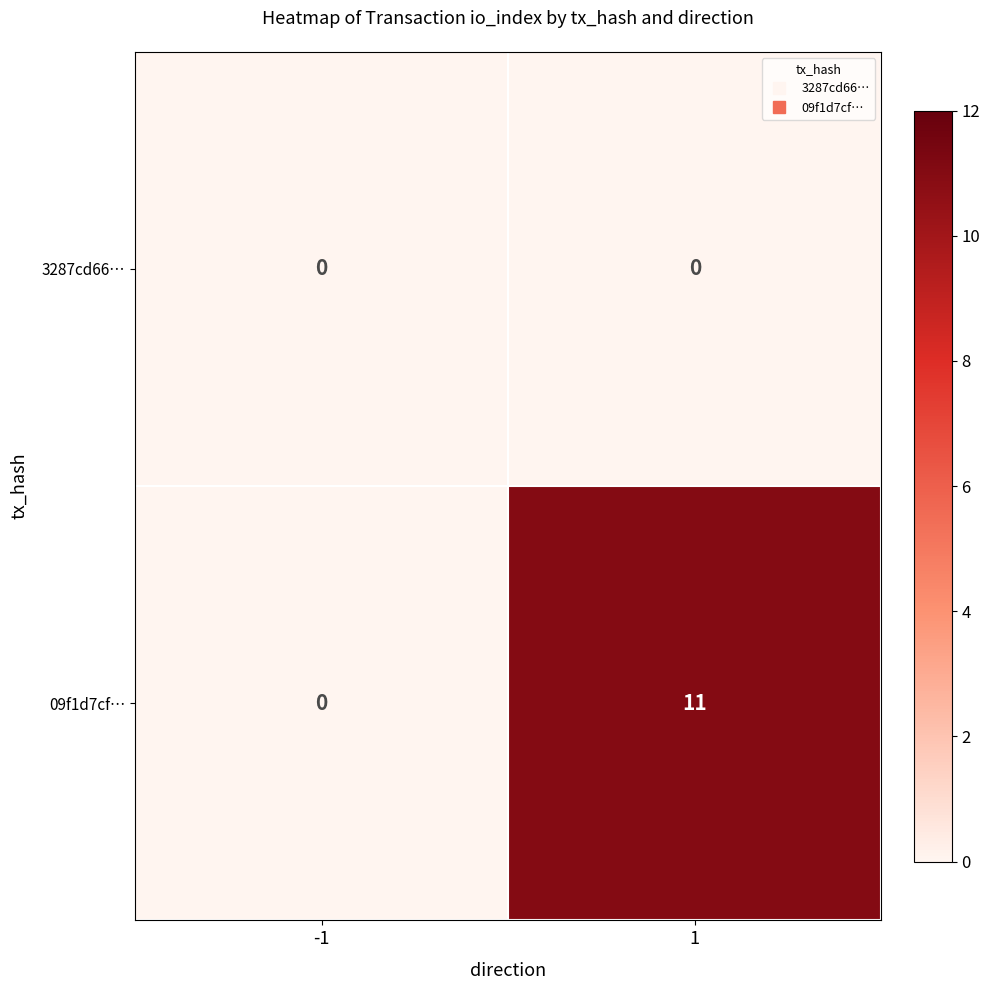

List the series in order of their overall mean, lowest first.

3287cd66…, 09f1d7cf…